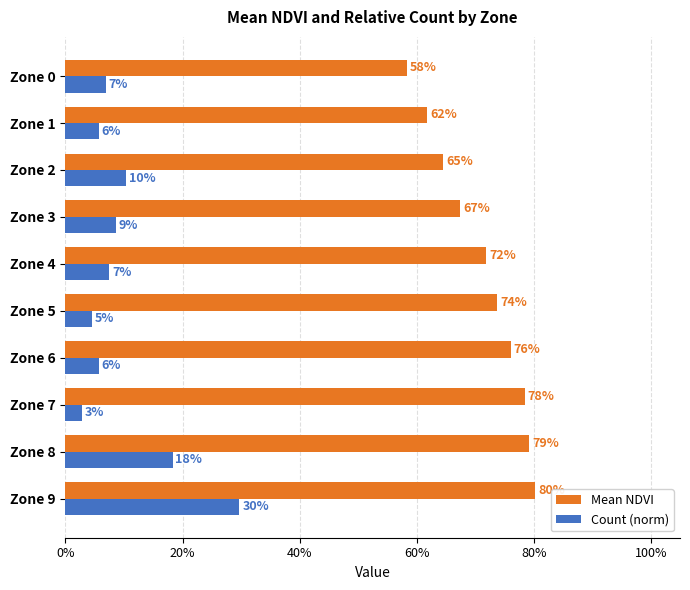

What are all the series names shown in the legend?

Mean NDVI, Count (norm)